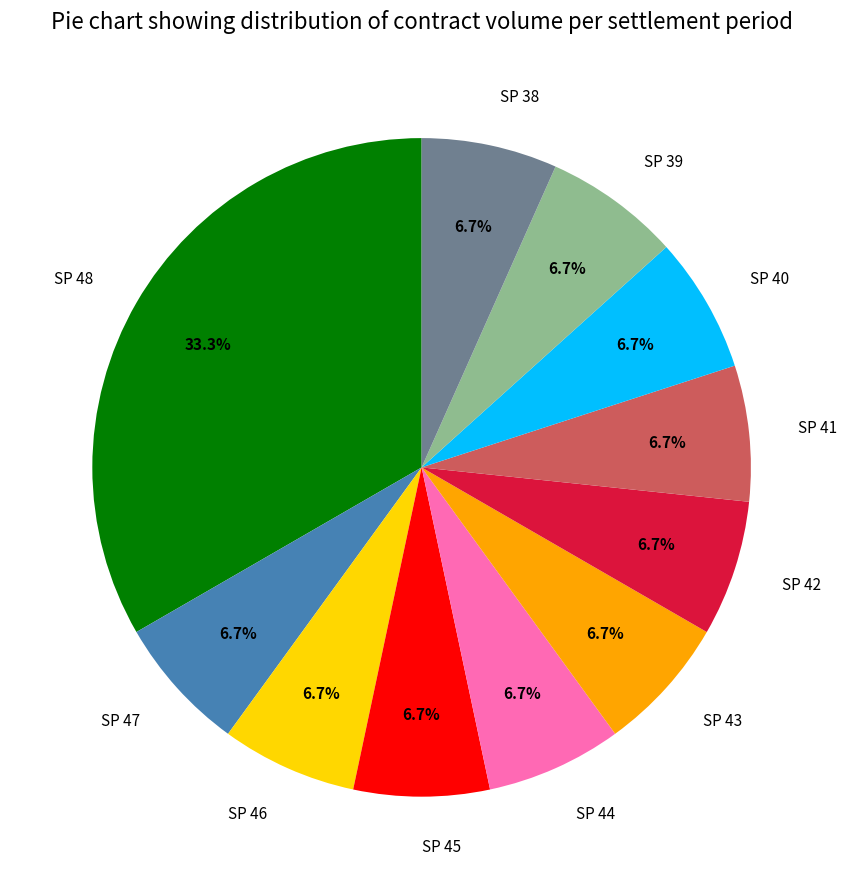

Is it true that SP 44 is 7% of the pie?

True